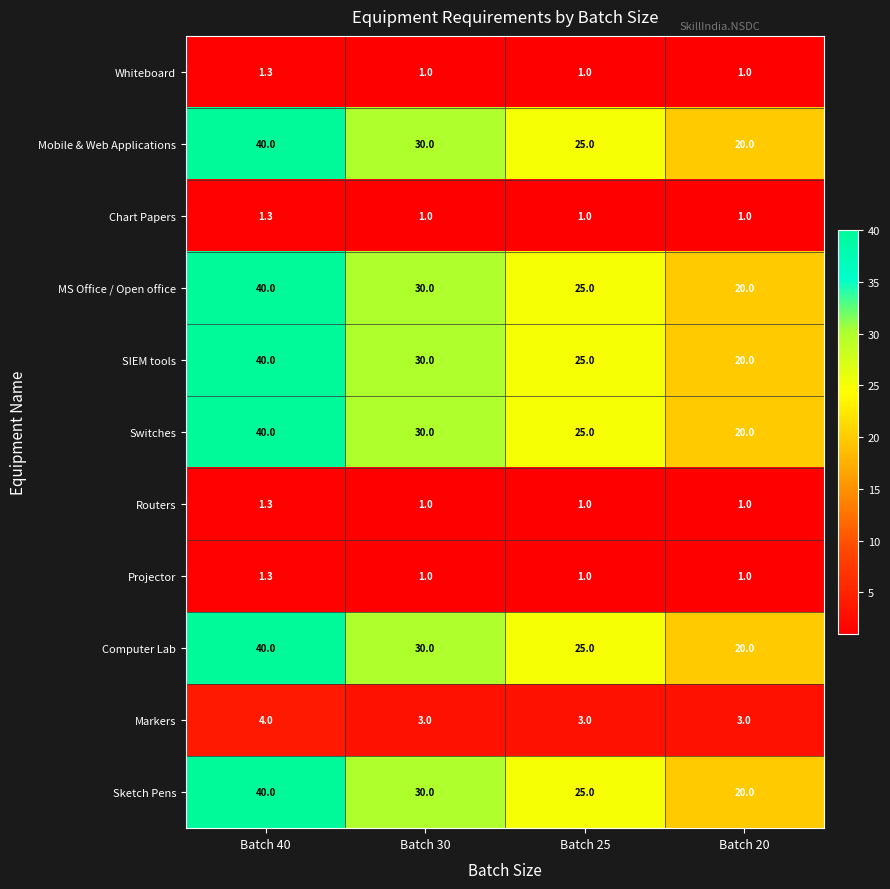

Is it true that Mobile & Web Applications equals 25.0 at Batch 25?

True